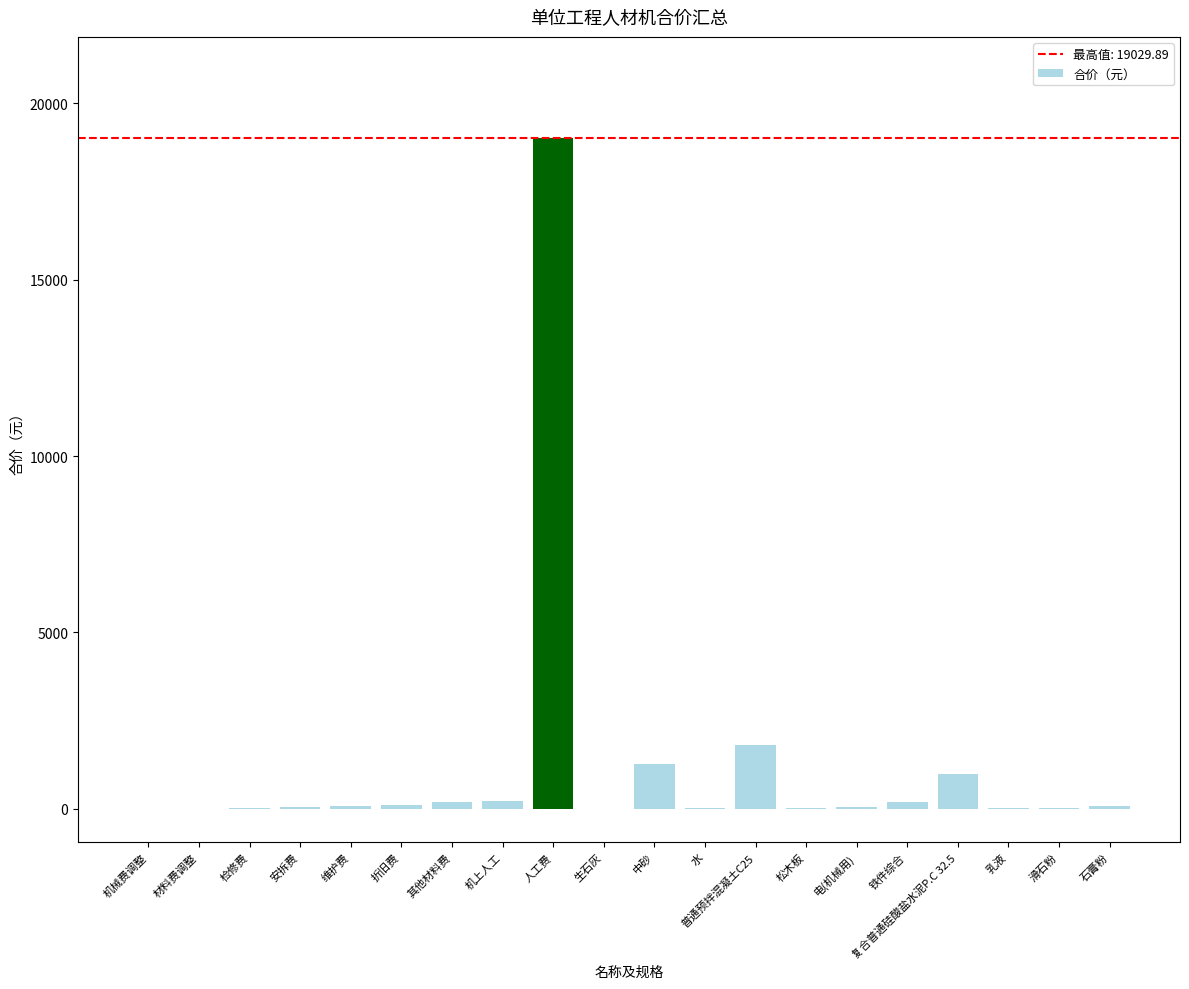

How many categories are shown in the chart?

20